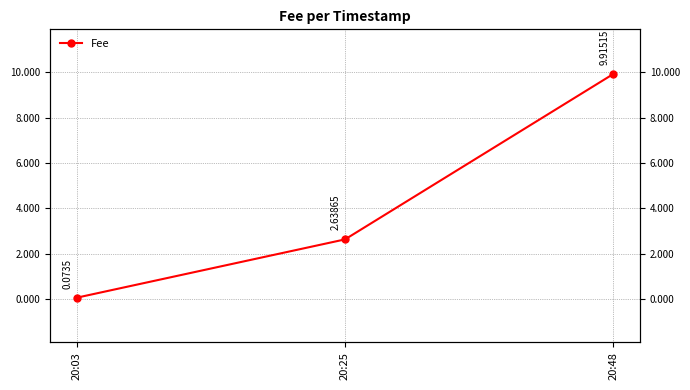

Which label corresponds to the smallest value in the chart?

20:03